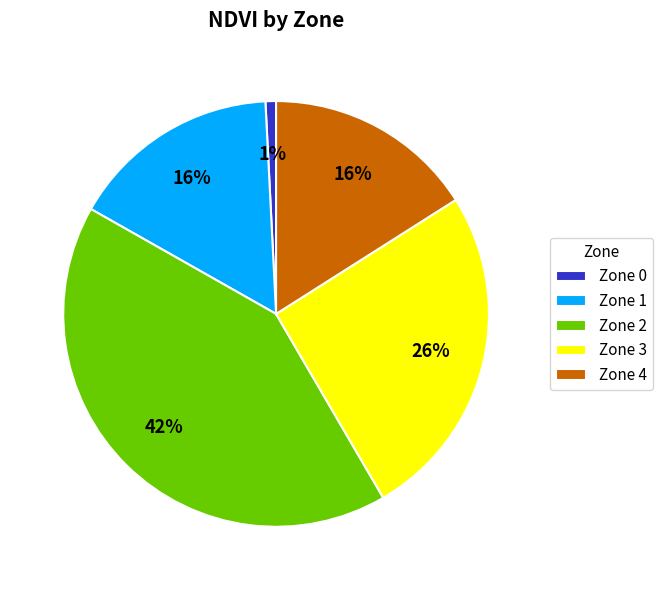

What is the ratio of the value at Zone 3 to the value at Zone 4?

1.6